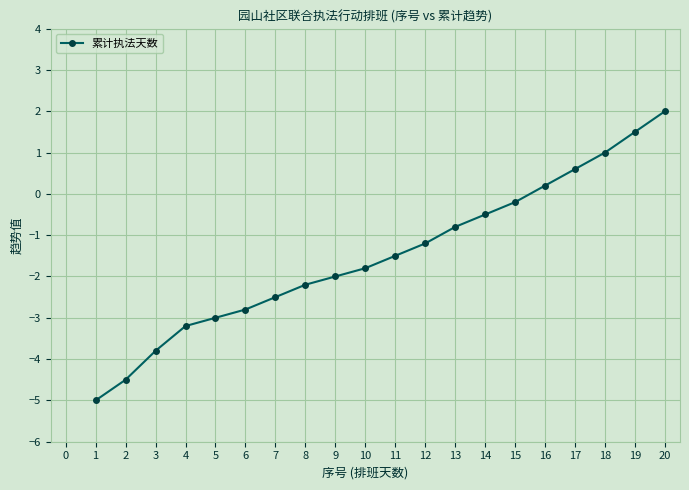

How many values are below zero?

15